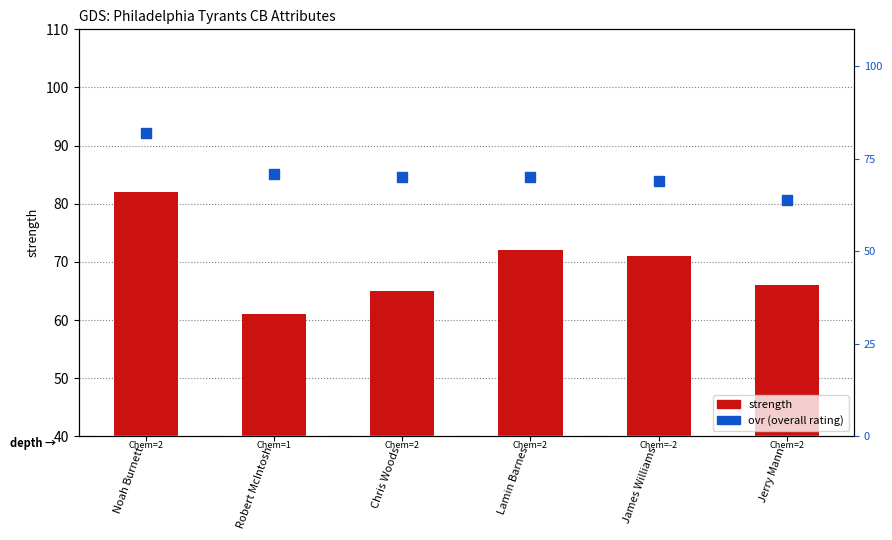

What is the lowest value of the ovr (overall rating) series?

64